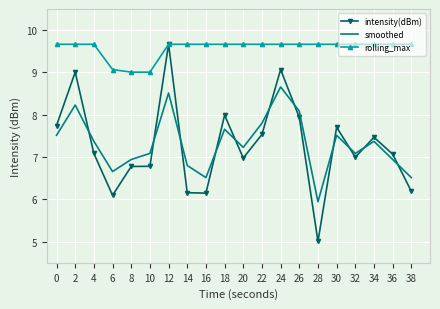

True or false: smoothed and rolling_max cross at least once.

False